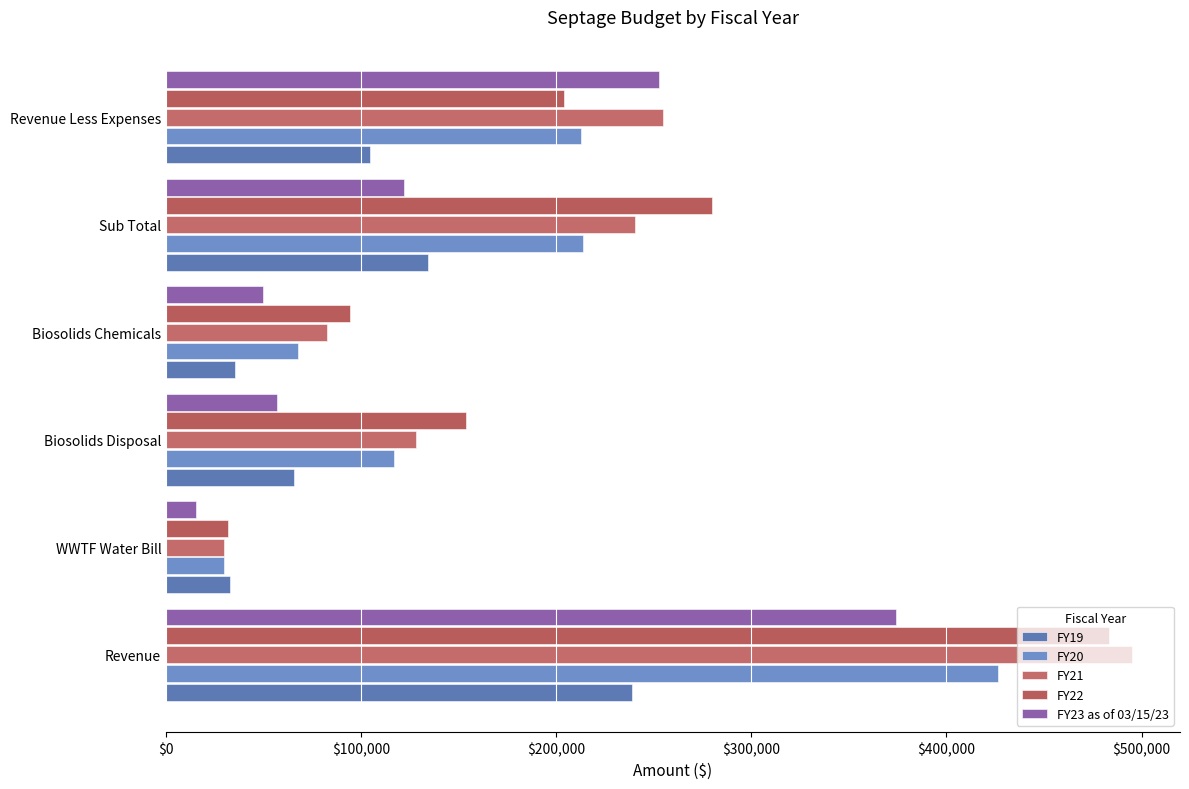

How many values in the FY19 series exceed 104541?

3